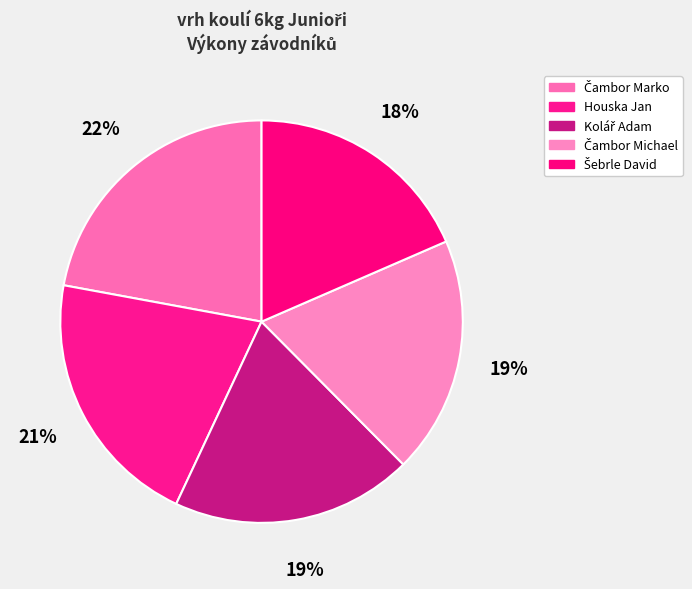

Combined, do Čambor Marko and Šebrle David account for over 50%?

No